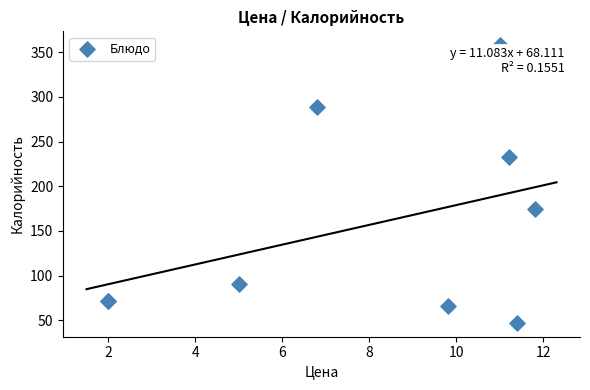

What Y value in the scatter plot is closest to 202?

175.0